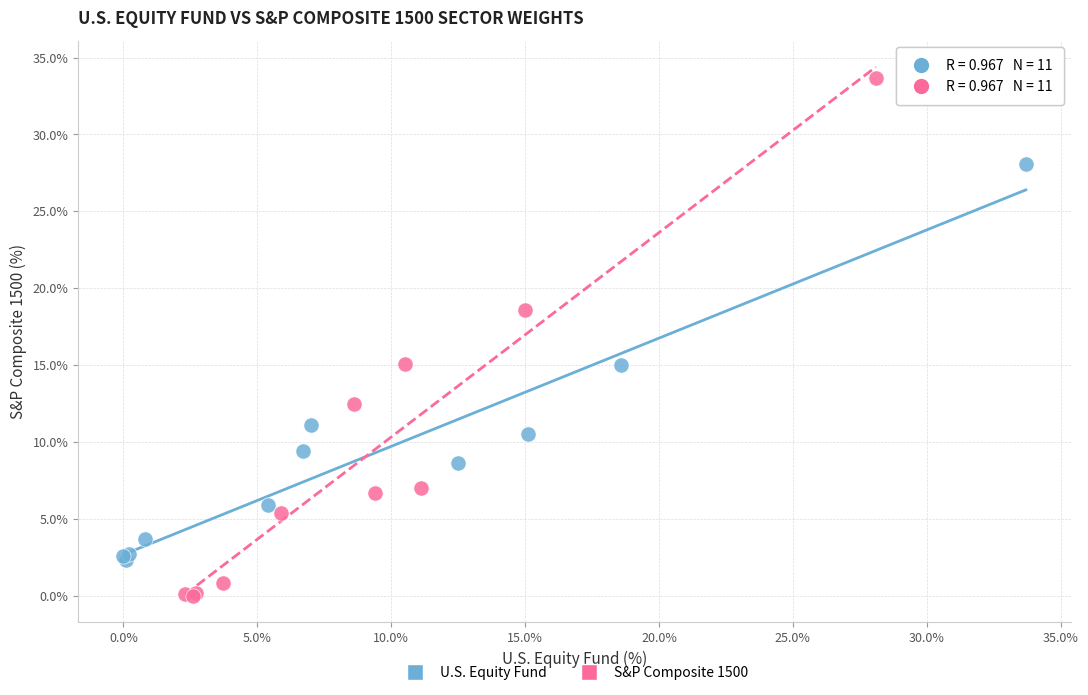

Which series has the widest spread of Y values?

S&P Composite 1500